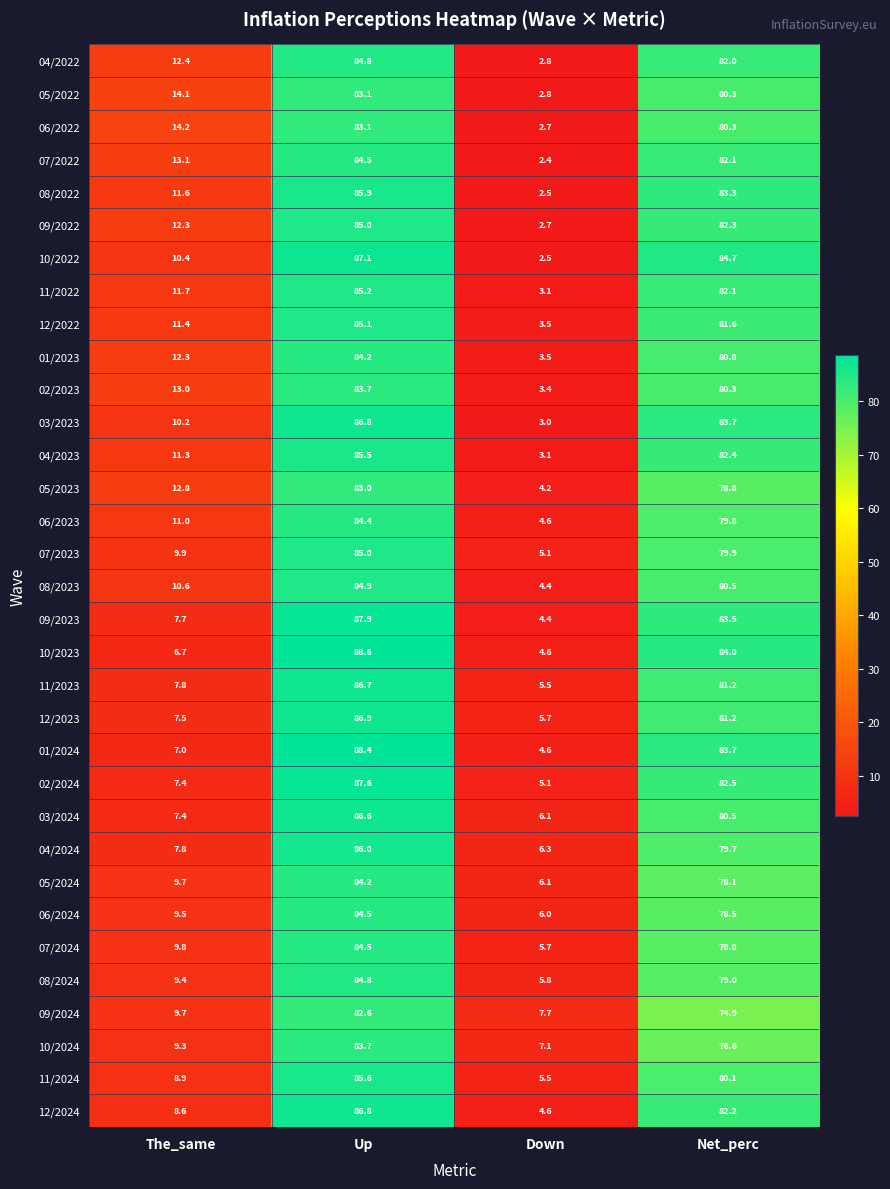

What is the greatest value displayed?

88.6